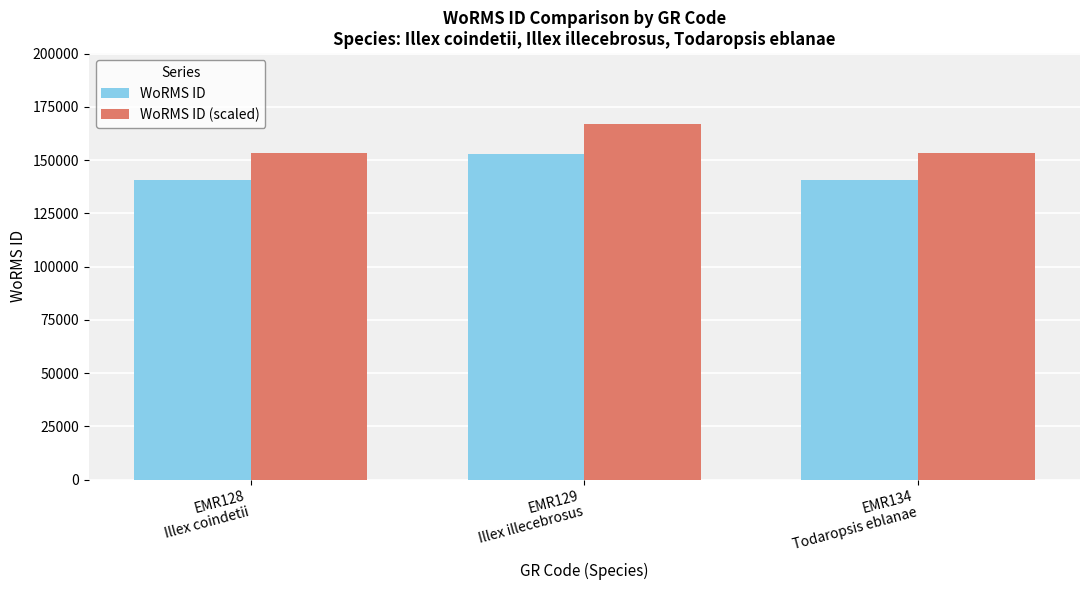

What is the difference between the WoRMS ID (scaled) values at EMR128
Illex coindetii and EMR134
Todaropsis eblanae?

4.4